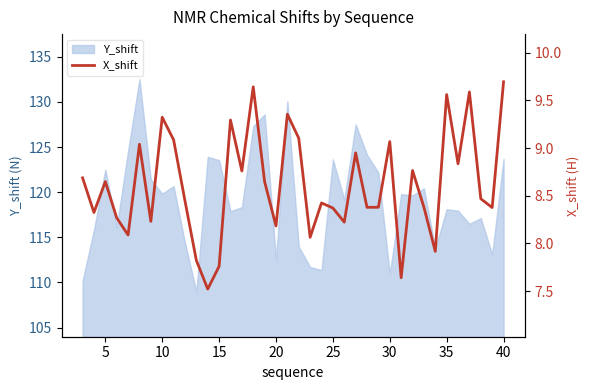

What is the highest value of the Y_shift series?

132.5